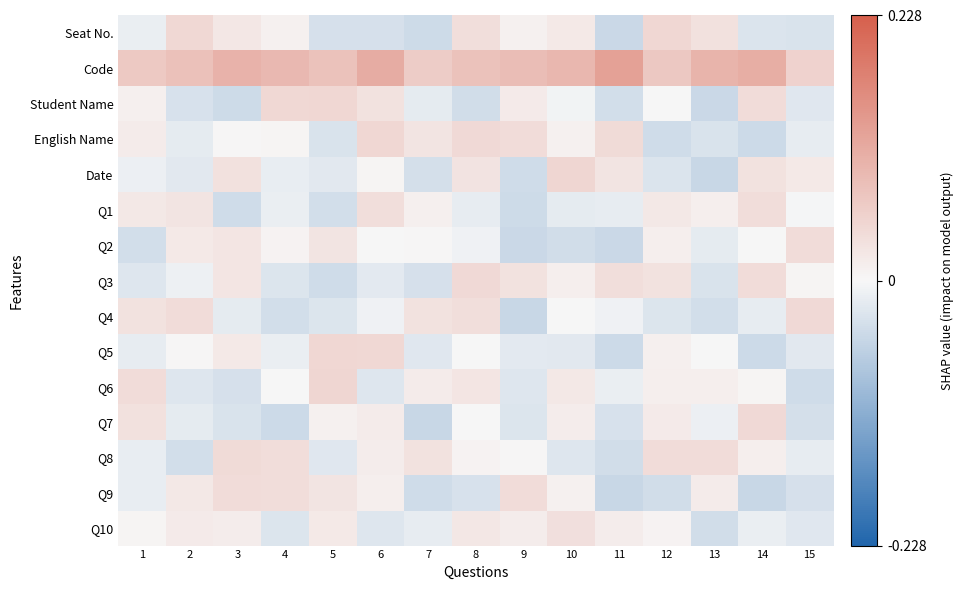

Reading left to right, transcribe all the data shown in this chart.

Seat No.: 1=-0.0	2=0.0	3=0.0	4=0.0	5=-0.0	6=-0.0	7=-0.0	8=0.0	9=0.0	10=0.0	11=-0.0	12=0.0	13=0.0	14=-0.0	15=-0.0
Code: 1=0.1	2=0.1	3=0.1	4=0.1	5=0.1	6=0.1	7=0.1	8=0.1	9=0.1	10=0.1	11=0.1	12=0.1	13=0.1	14=0.1	15=0.1
Student Name: 1=0.0	2=-0.0	3=-0.0	4=0.0	5=0.0	6=0.0	7=-0.0	8=-0.0	9=0.0	10=-0.0	11=-0.0	12=-0.0	13=-0.0	14=0.0	15=-0.0
English Name: 1=0.0	2=-0.0	3=0.0	4=0.0	5=-0.0	6=0.0	7=0.0	8=0.0	9=0.0	10=0.0	11=0.0	12=-0.0	13=-0.0	14=-0.0	15=-0.0
Date: 1=-0.0	2=-0.0	3=0.0	4=-0.0	5=-0.0	6=0.0	7=-0.0	8=0.0	9=-0.0	10=0.0	11=0.0	12=-0.0	13=-0.0	14=0.0	15=0.0
Q1: 1=0.0	2=0.0	3=-0.0	4=-0.0	5=-0.0	6=0.0	7=0.0	8=-0.0	9=-0.0	10=-0.0	11=-0.0	12=0.0	13=0.0	14=0.0	15=-0.0
Q2: 1=-0.0	2=0.0	3=0.0	4=0.0	5=0.0	6=-0.0	7=0.0	8=-0.0	9=-0.0	10=-0.0	11=-0.0	12=0.0	13=-0.0	14=0.0	15=0.0
Q3: 1=-0.0	2=-0.0	3=0.0	4=-0.0	5=-0.0	6=-0.0	7=-0.0	8=0.0	9=0.0	10=0.0	11=0.0	12=0.0	13=-0.0	14=0.0	15=0.0
Q4: 1=0.0	2=0.0	3=-0.0	4=-0.0	5=-0.0	6=-0.0	7=0.0	8=0.0	9=-0.0	10=0.0	11=-0.0	12=-0.0	13=-0.0	14=-0.0	15=0.0
Q5: 1=-0.0	2=0.0	3=0.0	4=-0.0	5=0.0	6=0.0	7=-0.0	8=-0.0	9=-0.0	10=-0.0	11=-0.0	12=0.0	13=0.0	14=-0.0	15=-0.0
Q6: 1=0.0	2=-0.0	3=-0.0	4=-0.0	5=0.0	6=-0.0	7=0.0	8=0.0	9=-0.0	10=0.0	11=-0.0	12=0.0	13=0.0	14=0.0	15=-0.0
Q7: 1=0.0	2=-0.0	3=-0.0	4=-0.0	5=0.0	6=0.0	7=-0.0	8=0.0	9=-0.0	10=0.0	11=-0.0	12=0.0	13=-0.0	14=0.0	15=-0.0
Q8: 1=-0.0	2=-0.0	3=0.0	4=0.0	5=-0.0	6=0.0	7=0.0	8=0.0	9=0.0	10=-0.0	11=-0.0	12=0.0	13=0.0	14=0.0	15=-0.0
Q9: 1=-0.0	2=0.0	3=0.0	4=0.0	5=0.0	6=0.0	7=-0.0	8=-0.0	9=0.0	10=0.0	11=-0.0	12=-0.0	13=0.0	14=-0.0	15=-0.0
Q10: 1=0.0	2=0.0	3=0.0	4=-0.0	5=0.0	6=-0.0	7=-0.0	8=0.0	9=0.0	10=0.0	11=0.0	12=0.0	13=-0.0	14=-0.0	15=-0.0